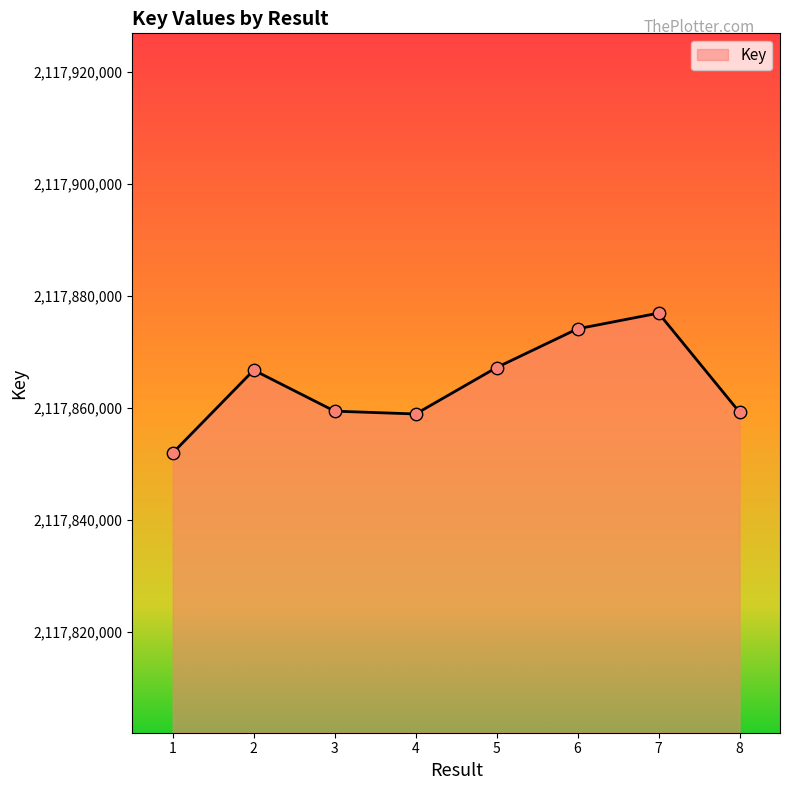

Between 5 and 4, which is larger?

5